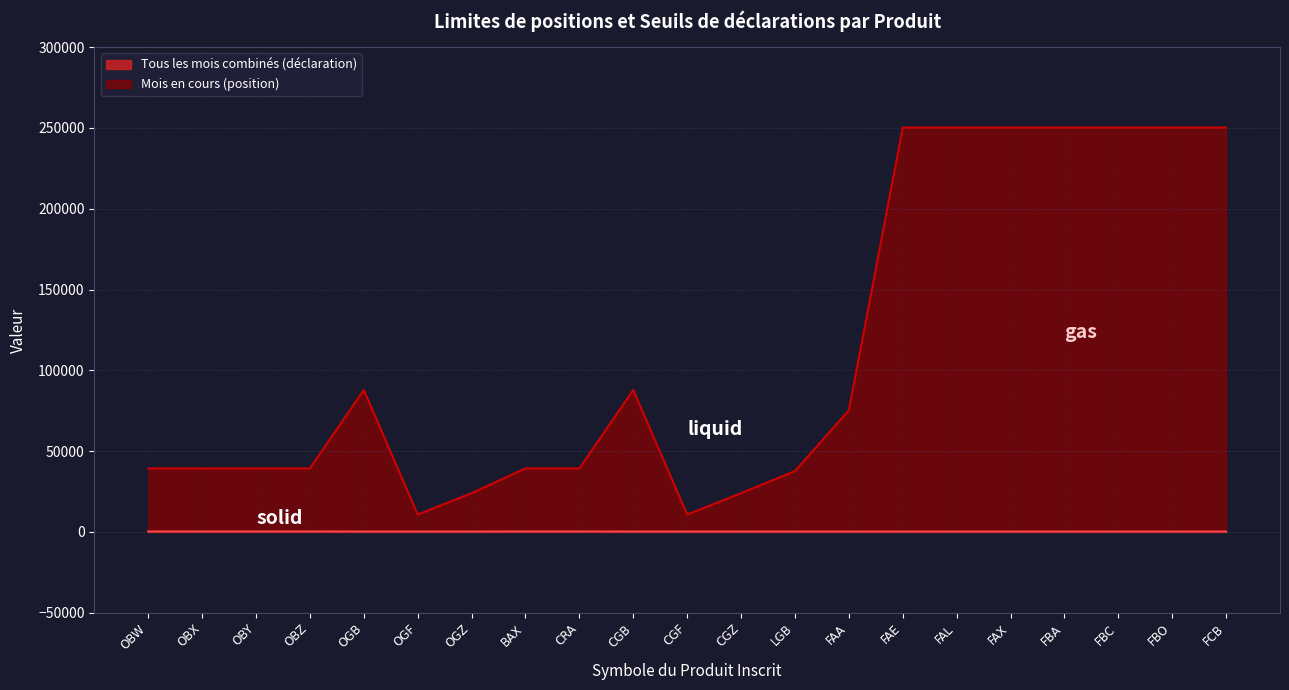

True or false: Tous les mois combinés (déclaration) and Mois en cours (position) cross at least once.

False